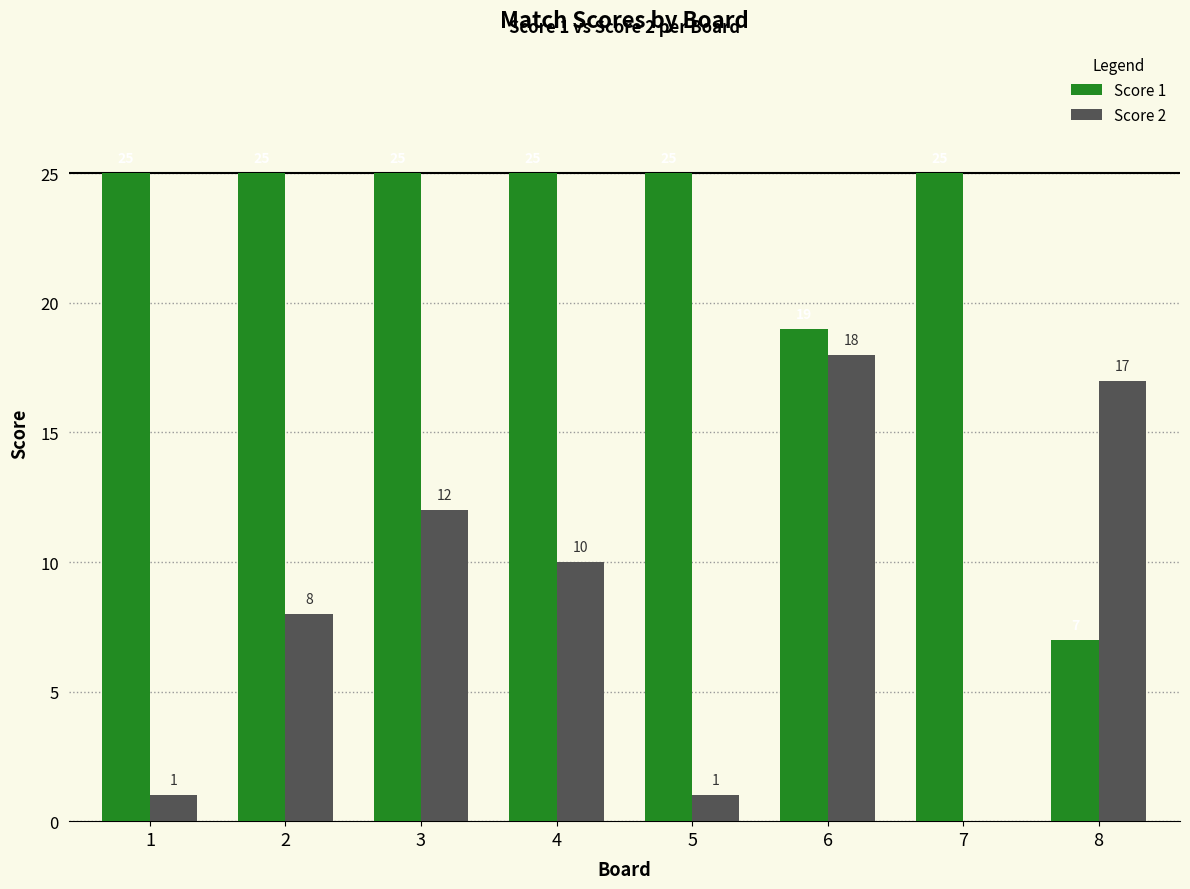

What are all the series names shown in the legend?

Score 1, Score 2